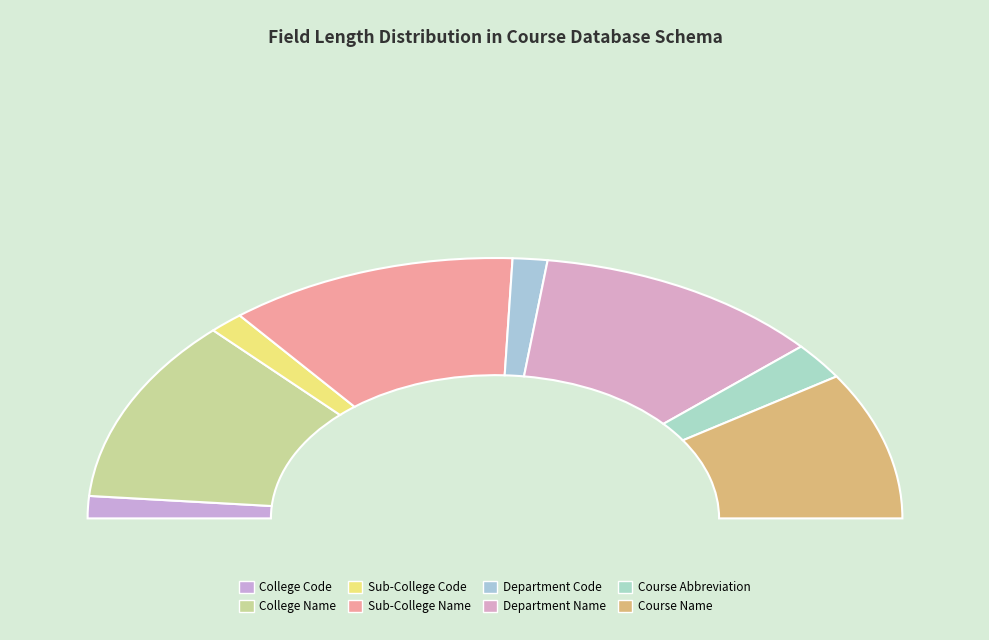

Which slice is the smallest?

College Code